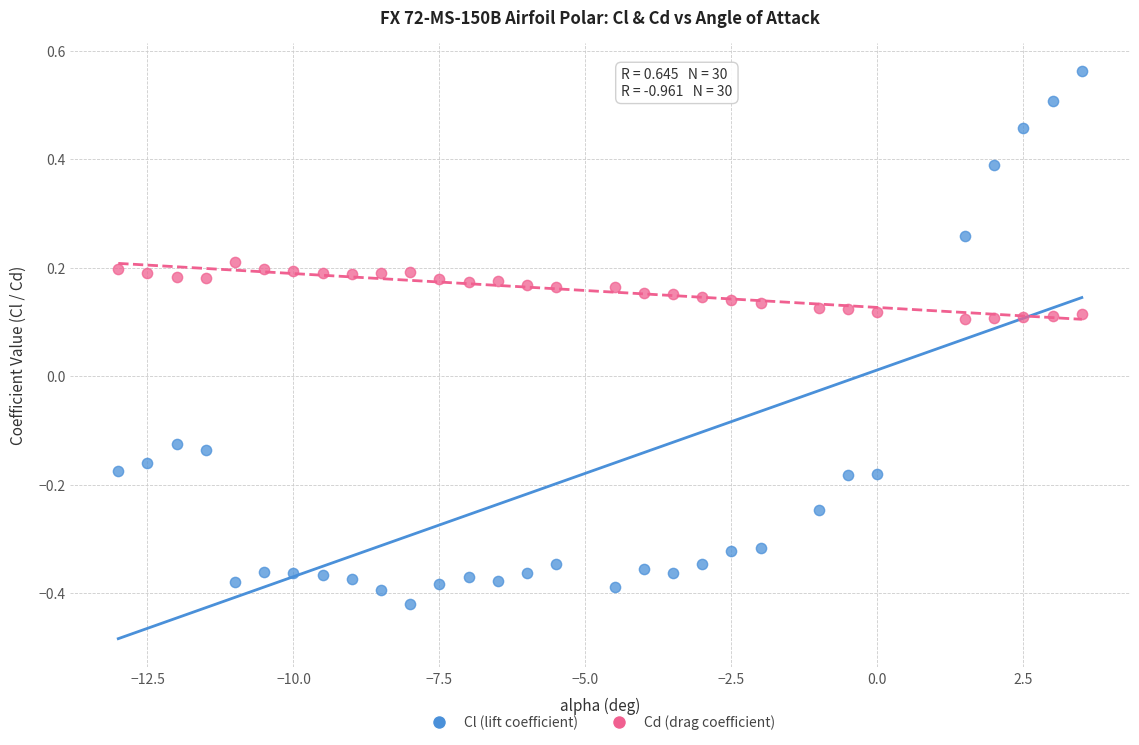

Which series contains the lowest Y value?

Cl (lift coefficient)